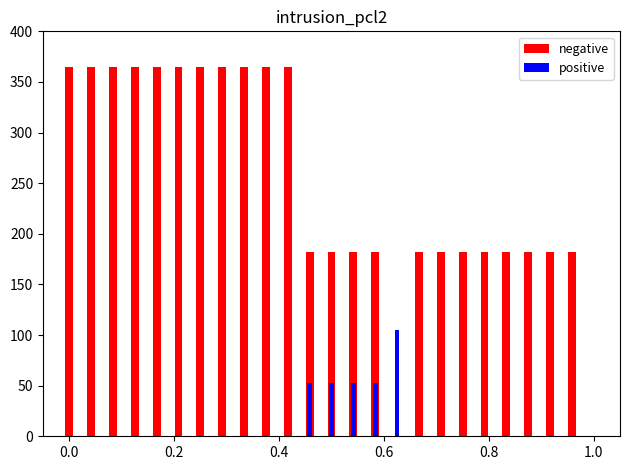

List the series in order of their overall mean, lowest first.

positive, negative